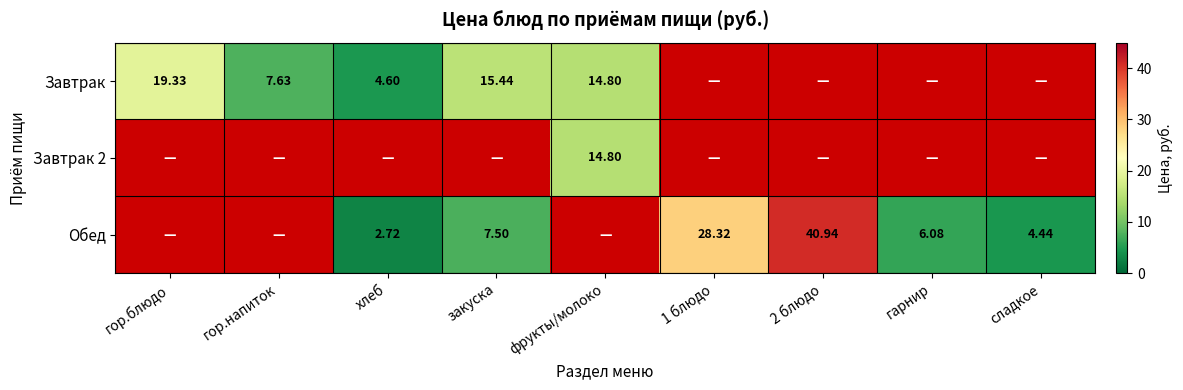

Which category has the lowest value across all series?

хлеб